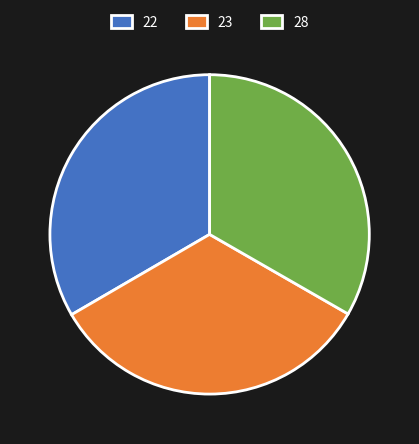

Combined, do 22 and 28 account for over 50%?

Yes